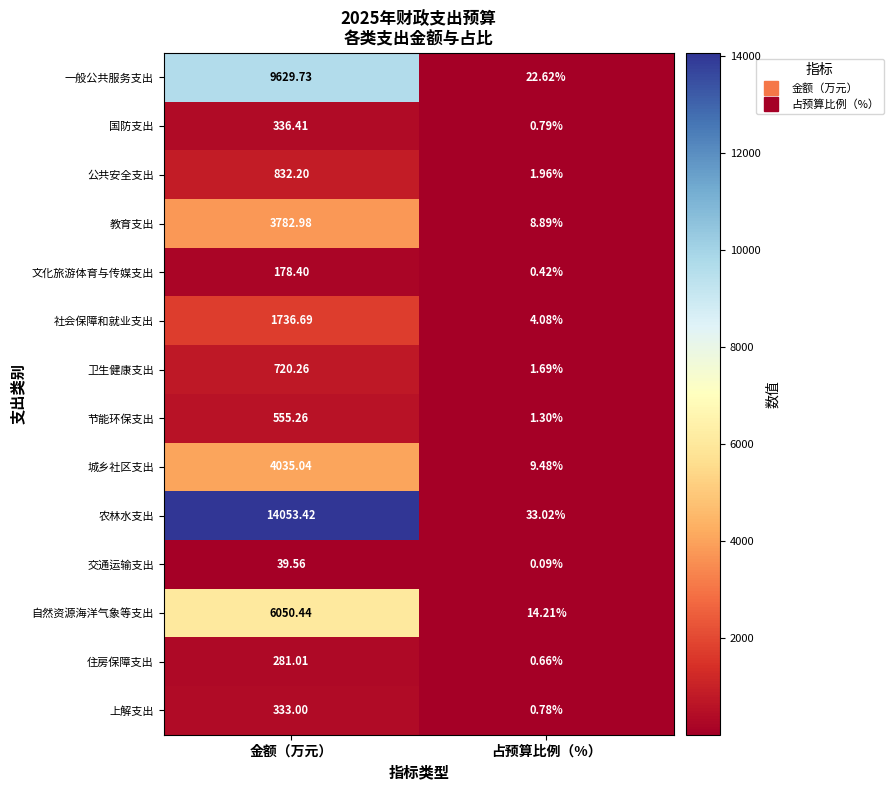

Which category has the lowest value across all series?

占预算比例（%）